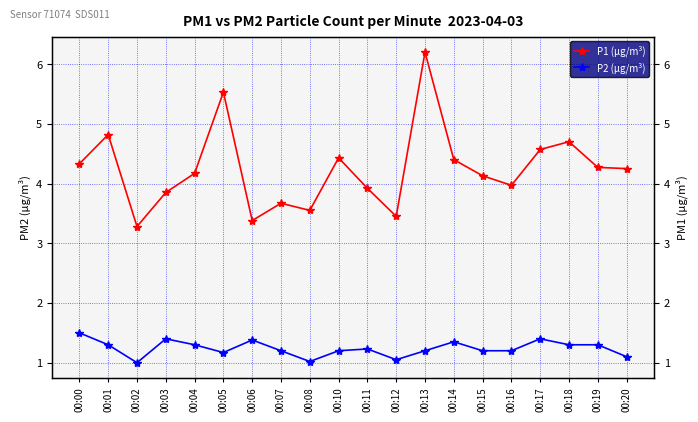

Which label corresponds to the smallest value in the chart?

00:02